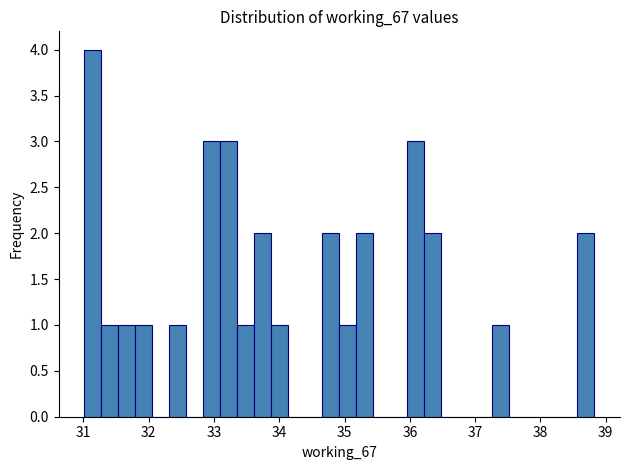

Read against the x-axis, roughly where is the centre of the tallest bar?

31.1